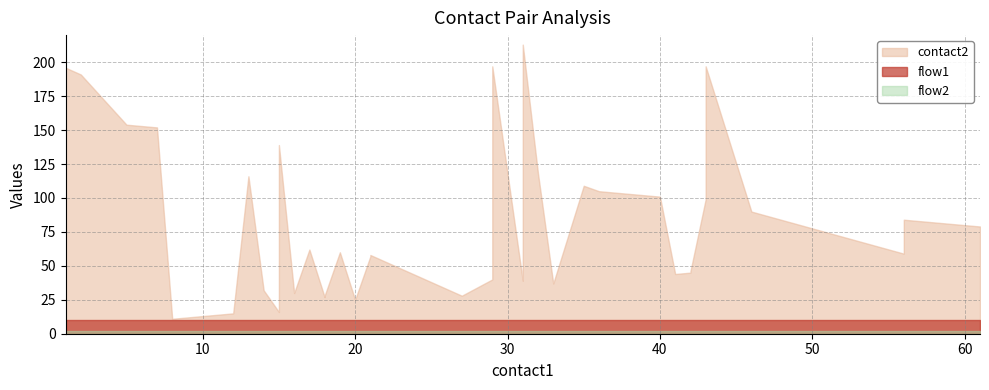

In contact2, how many points are higher than both neighbors (excluding endpoints)?

11